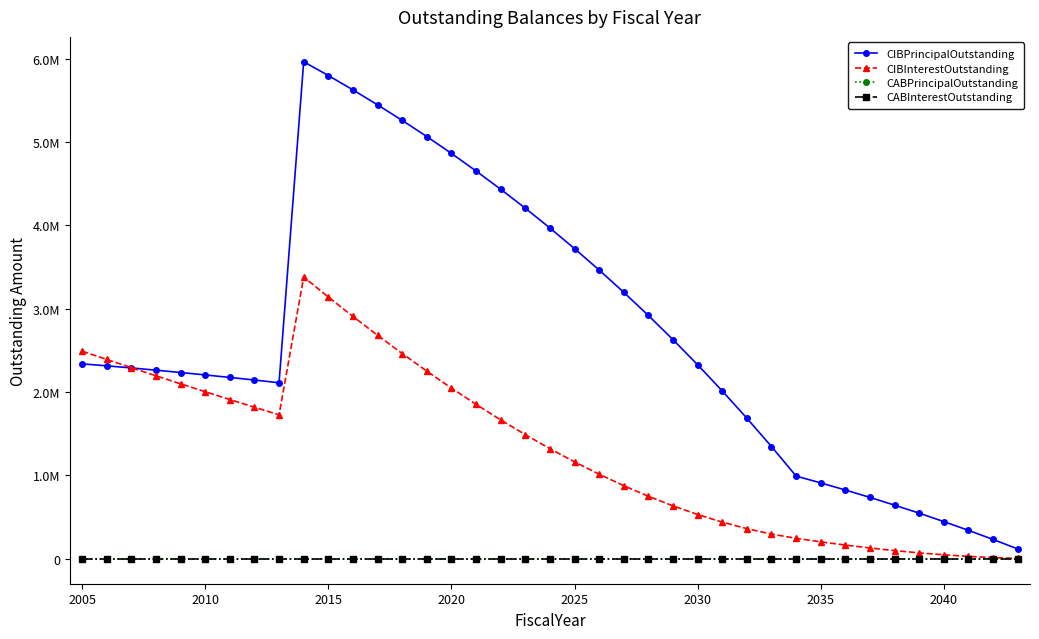

Does the chart have visible grid lines?

No